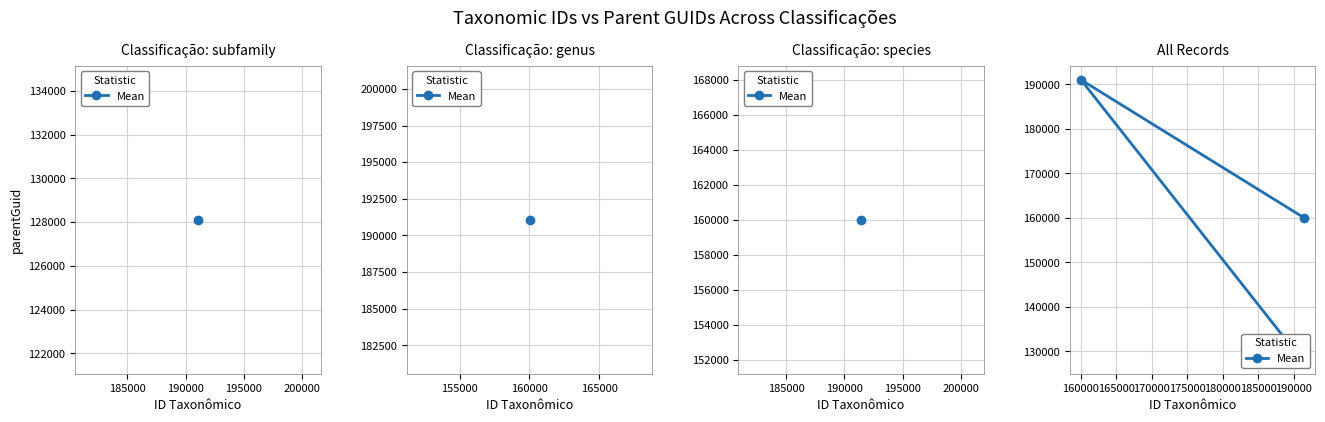

What is the difference between the second highest and minimum values?

31908